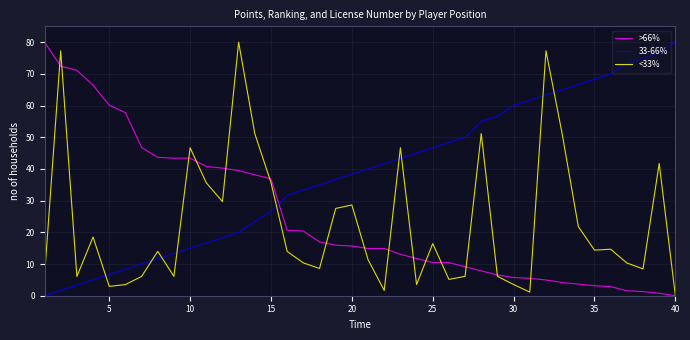

What is the sum of all 33-66% values?

1541.7